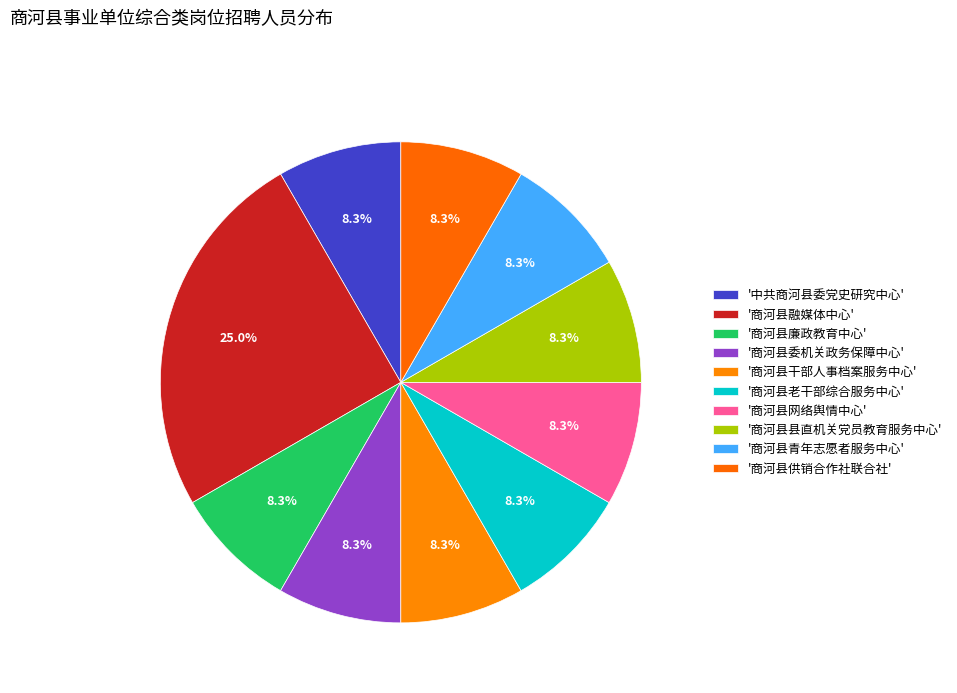

Count the number of slices in the pie.

10